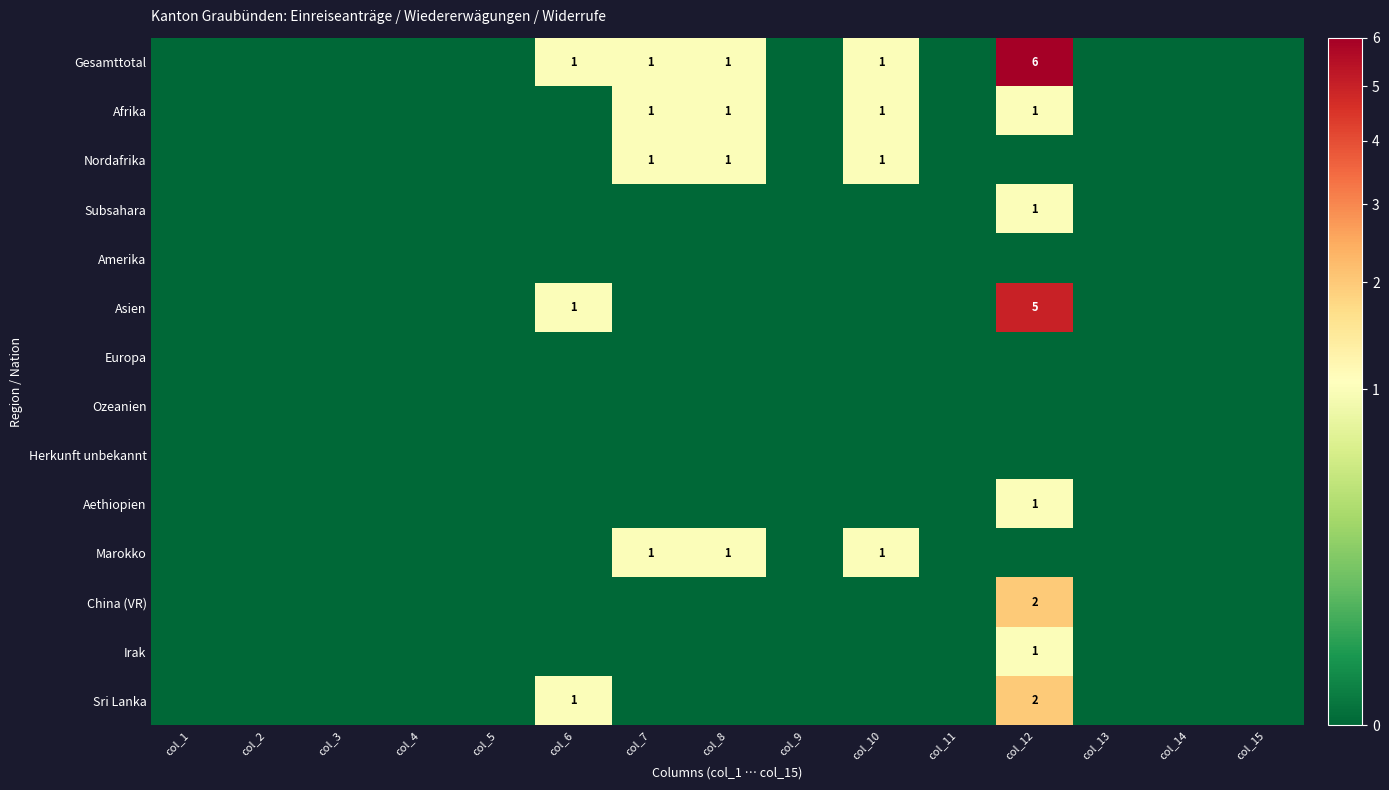

Count the number of categories in the chart.

15